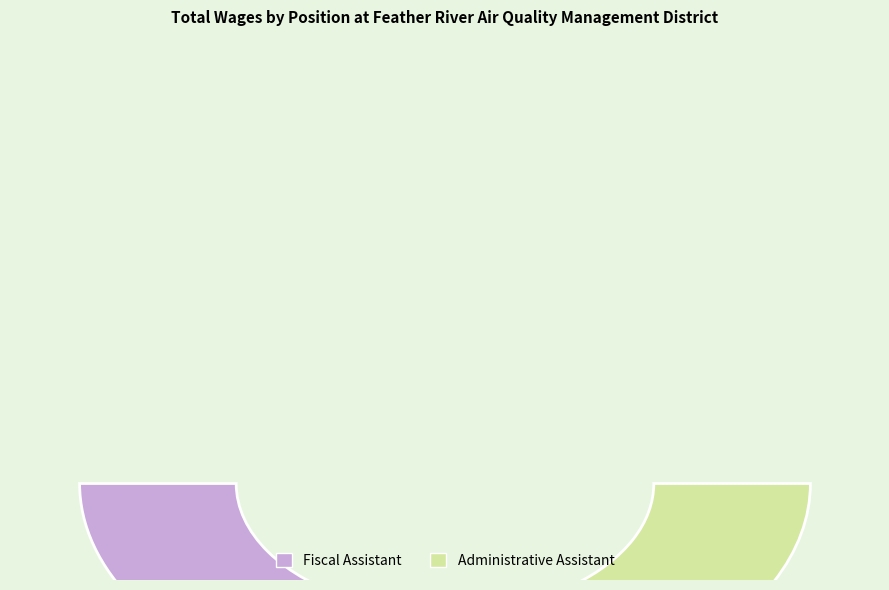

Count the number of slices in the pie.

2